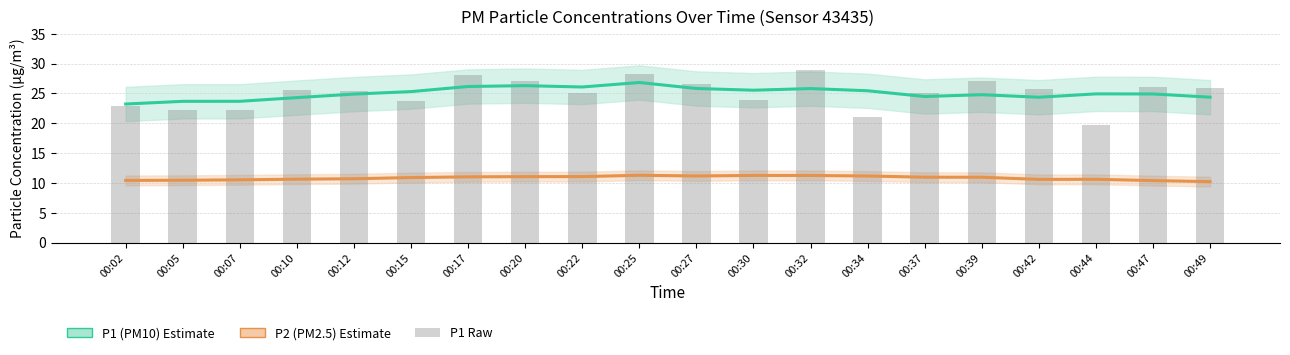

Between 00:05 and 00:22, which is larger?

00:22